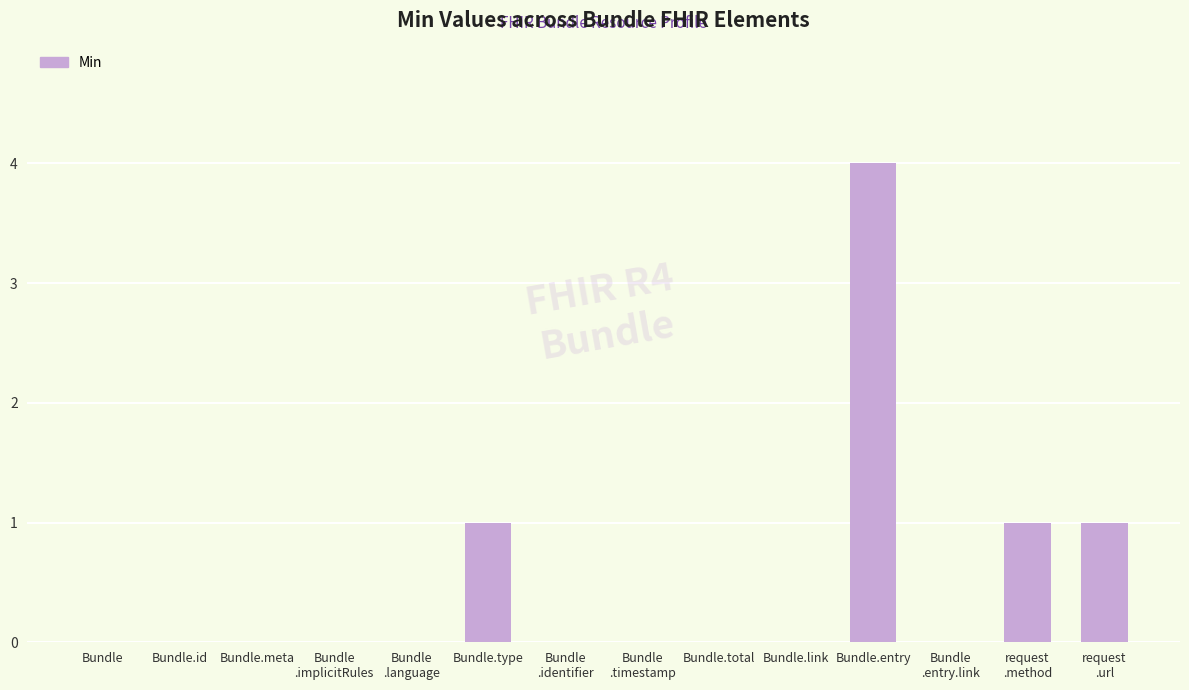

What is the sum of all values?

7